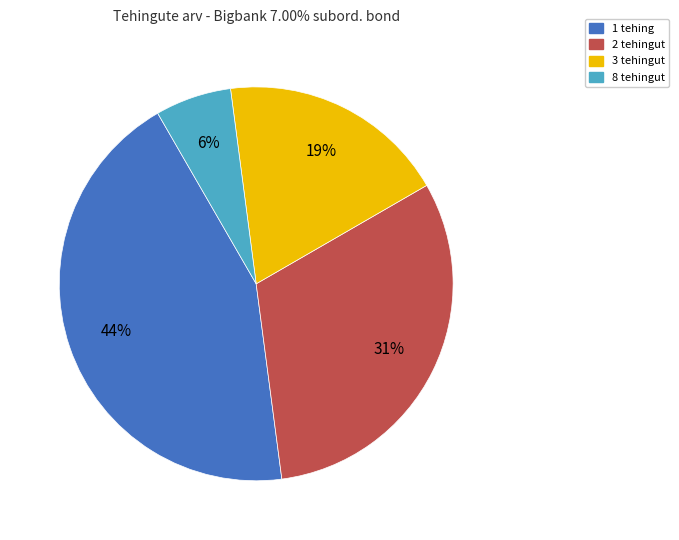

Is there any slice that represents more than half of the pie?

No